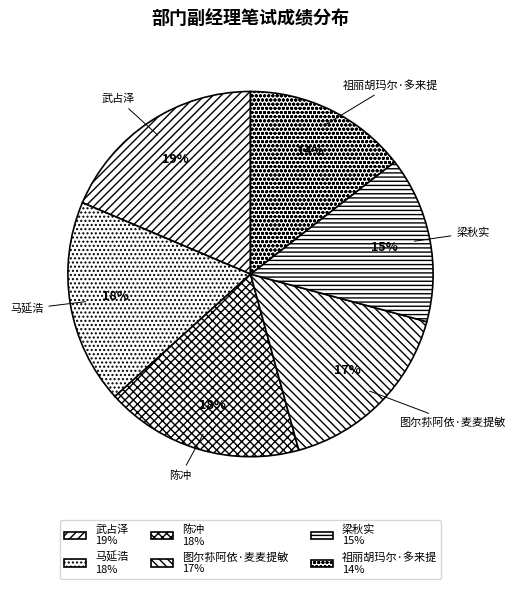

To the nearest percent, what percentage of the pie is 陈冲?

18%